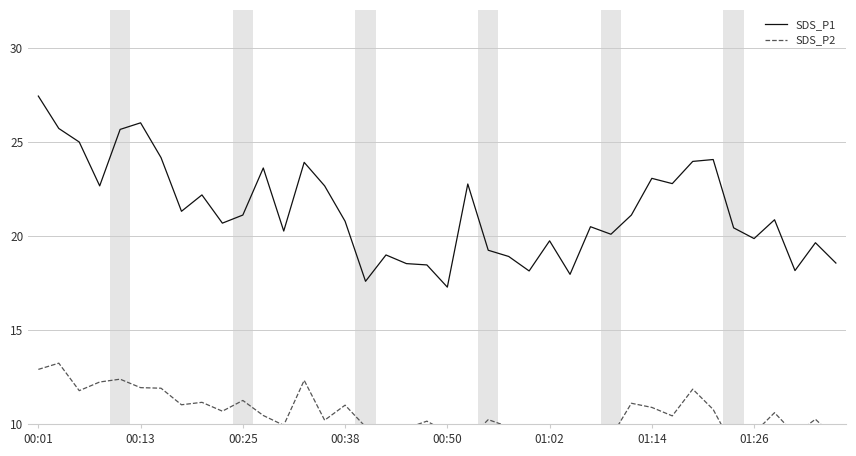

Reading left to right, extract all data points from this chart.

SDS_P1: 27.4	25.7	25.0	22.6	25.6	26.0	24.1	21.3	22.2	20.7	21.1	23.6	20.2	23.9	22.6	20.8	17.6	19.0	18.5	18.4	17.3	22.8	19.2	18.9	18.1	19.7	17.9	20.5	20.1	21.1	23.1	22.8	23.9	24.1	20.4	19.9	20.9	18.1	19.6	18.6
SDS_P2: 12.9	13.2	11.8	12.2	12.4	11.9	11.9	11.0	11.2	10.7	11.2	10.4	9.9	12.3	10.2	11.0	9.8	9.9	9.8	10.2	9.6	9.2	10.2	9.8	9.4	9.7	9.9	9.8	9.3	11.1	10.9	10.4	11.8	10.8	8.8	9.5	10.6	9.4	10.2	9.2